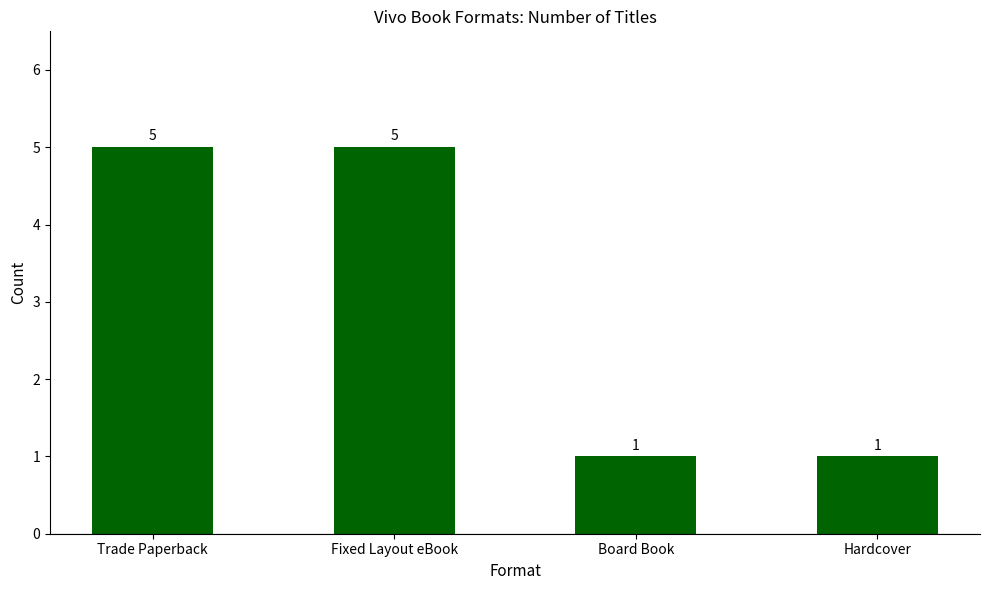

What is the average value?

3